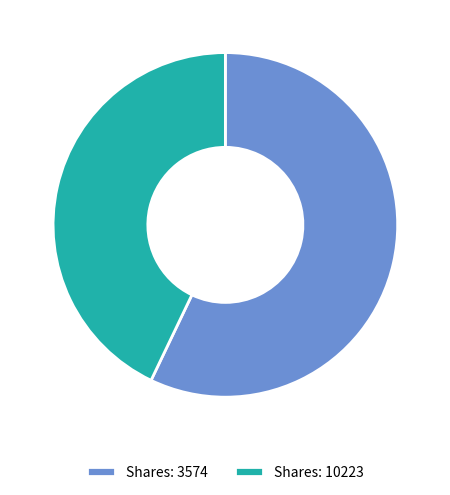

True or false: Shares: 10223 accounts for 43% of the total.

True